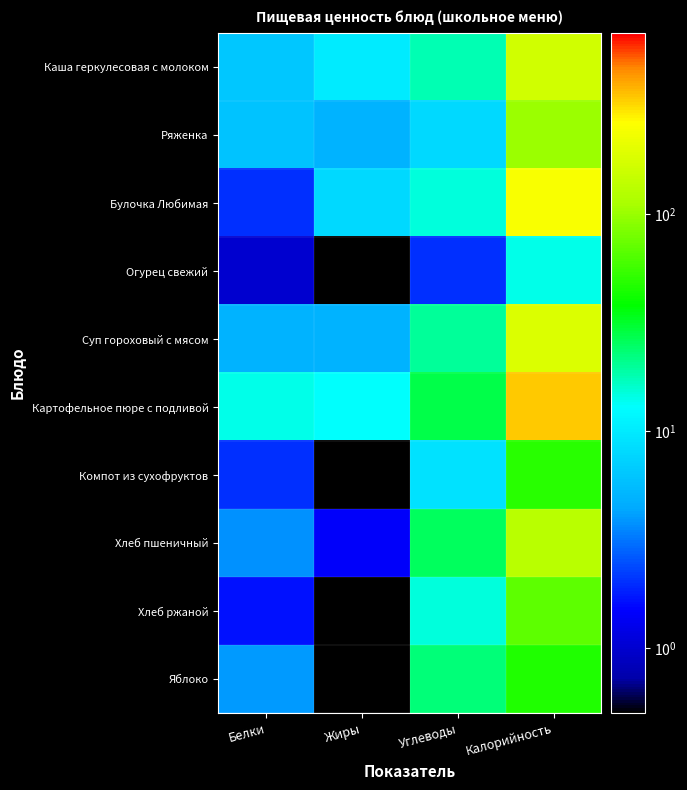

What is the spread (max minus min) of values at Калорийность?

330.0